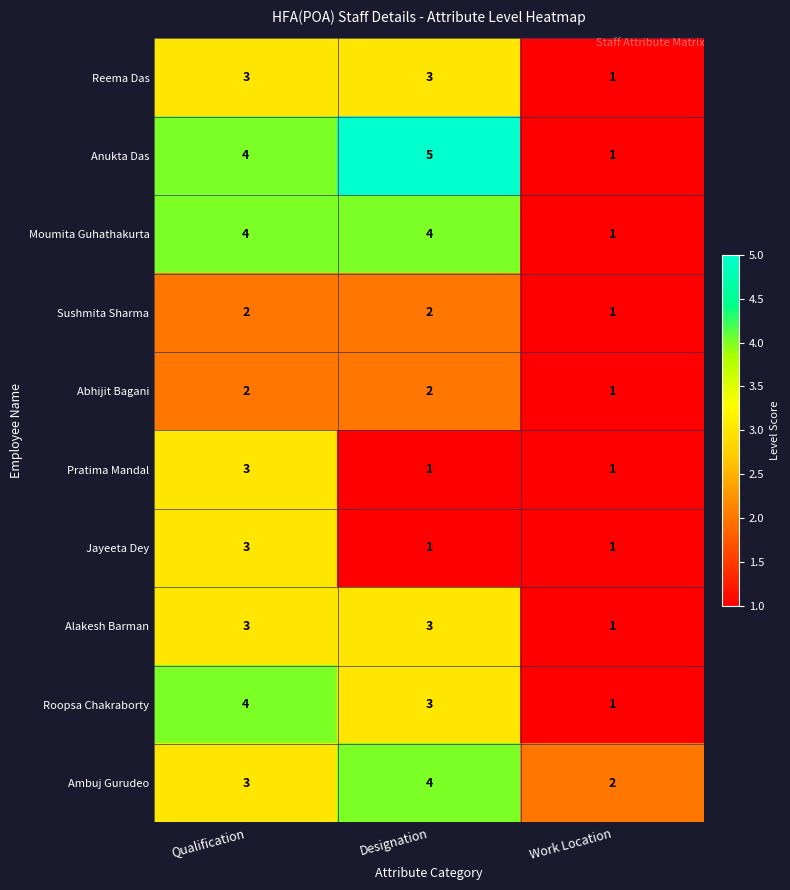

What is the average value of the Anukta Das series?

3